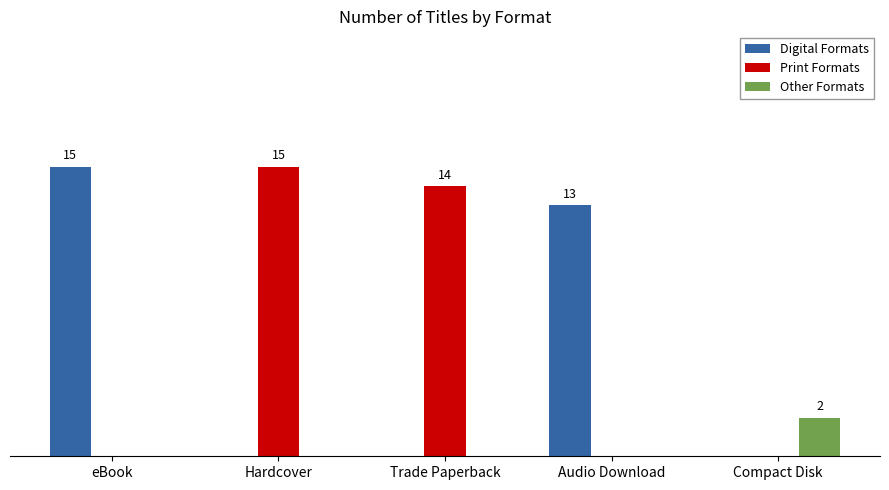

The Other Formats series shows 2 at Compact Disk. True or false?

True